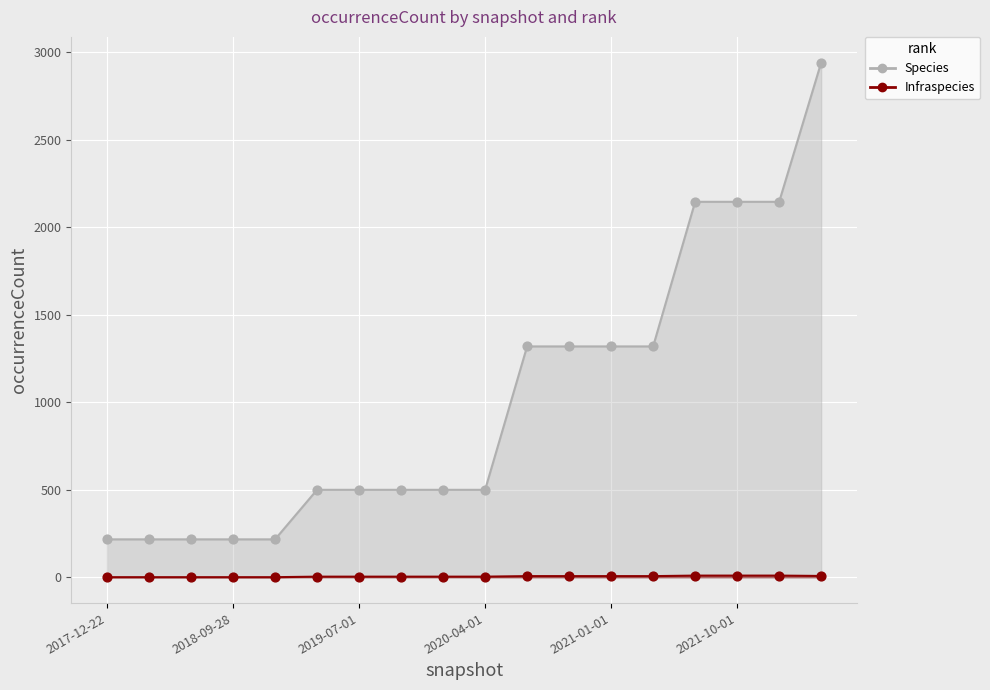

What are all the series names shown in the legend?

Species, Infraspecies